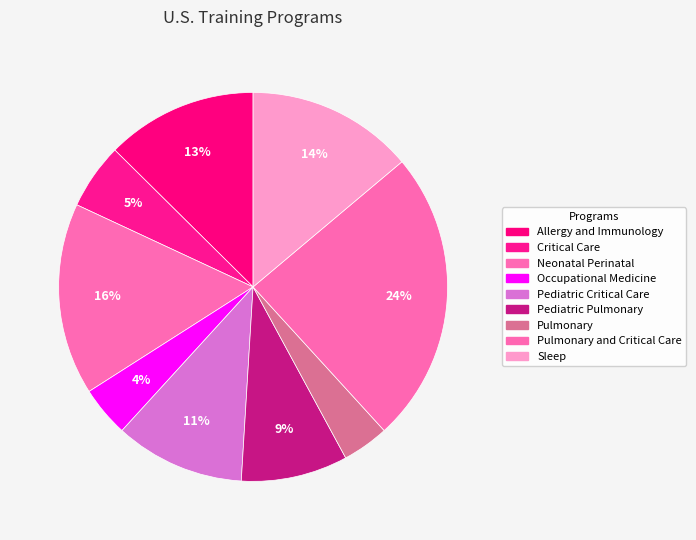

Is there any slice that represents more than half of the pie?

No